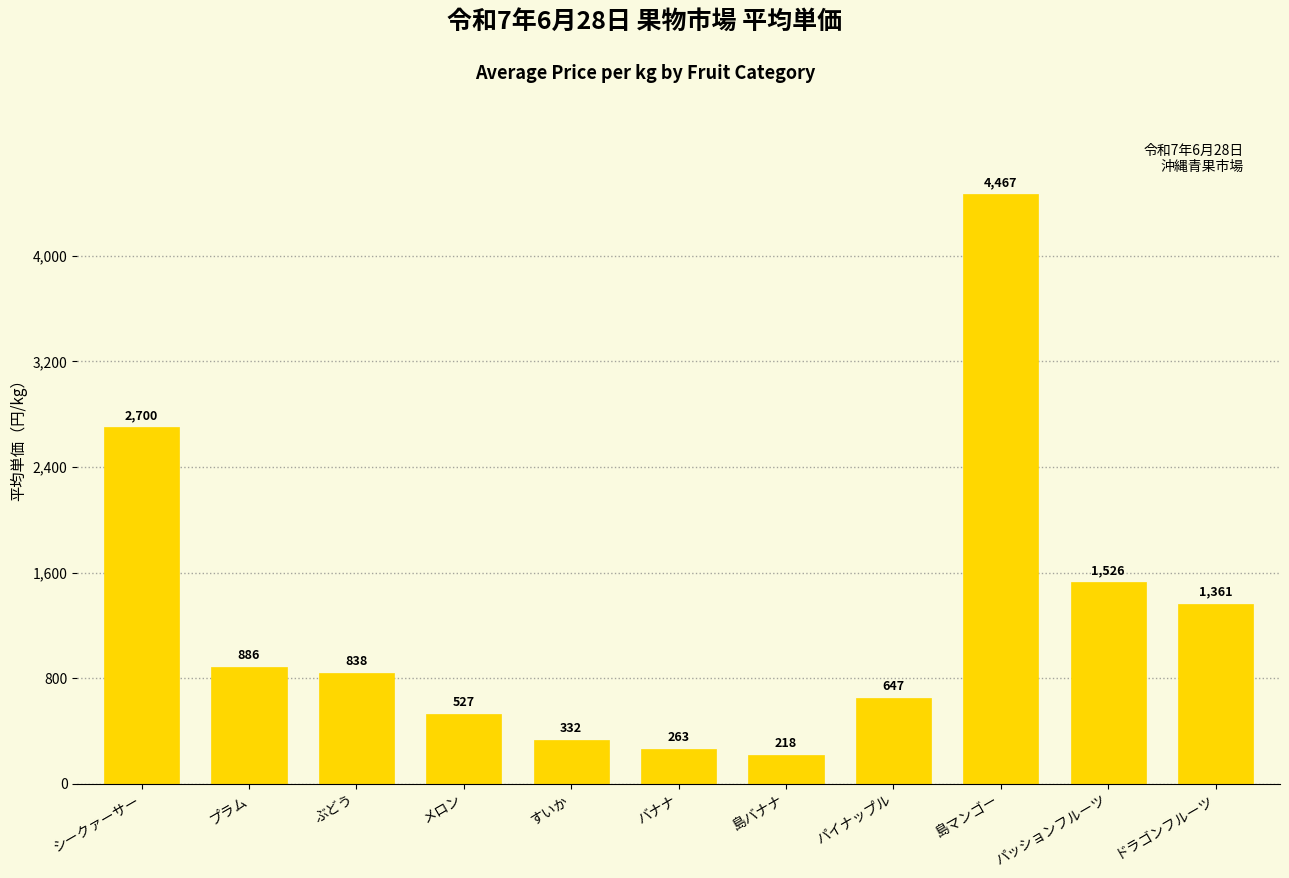

Is it true that the value at メロン is 292.5?

False